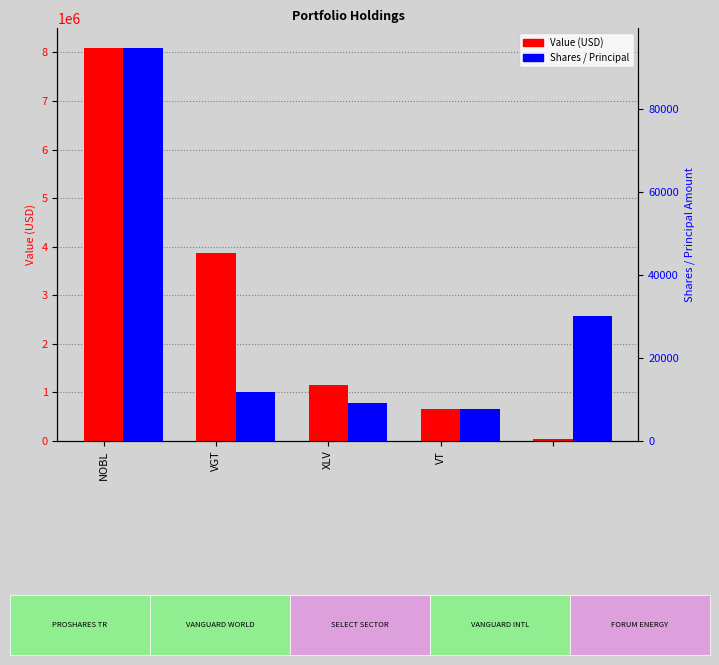

Where is Value (USD) nearest to the value 4061201?

VGT